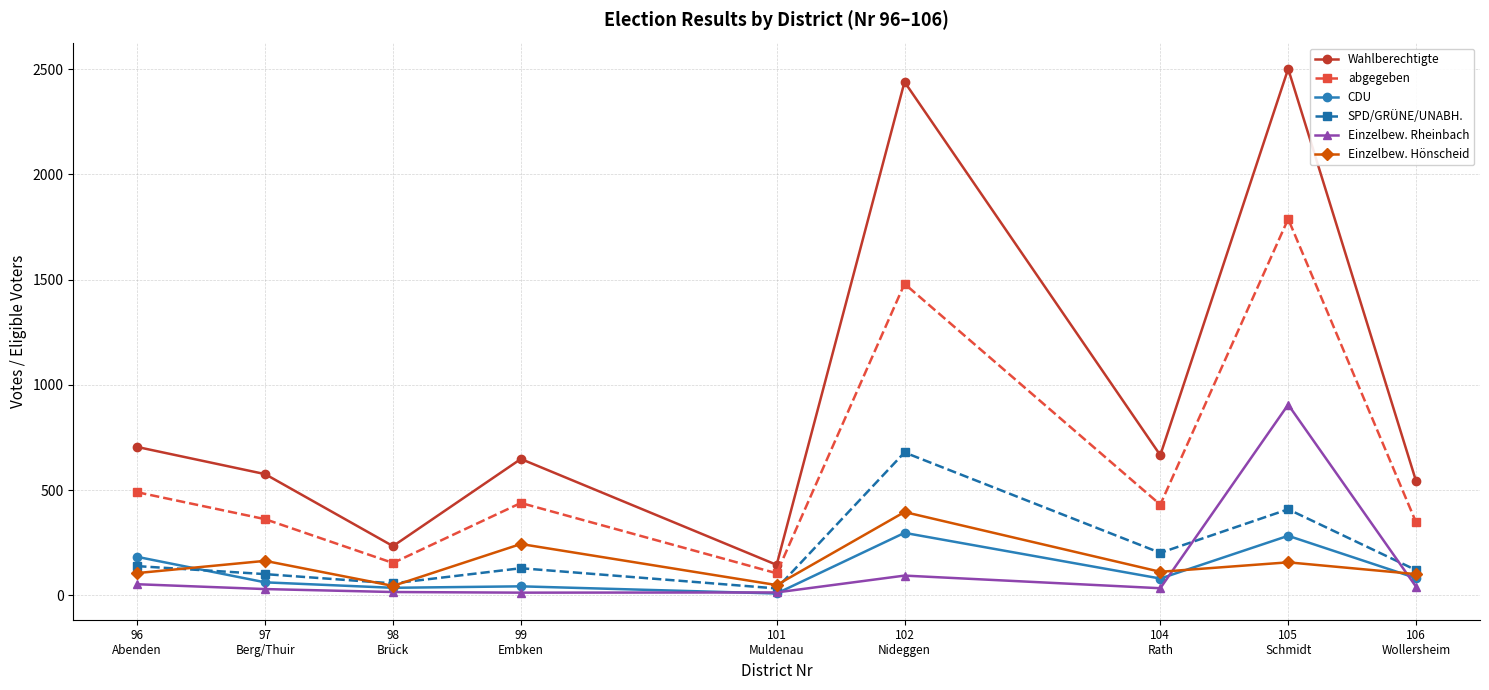

Which series has the largest total across all categories?

Wahlberechtigte